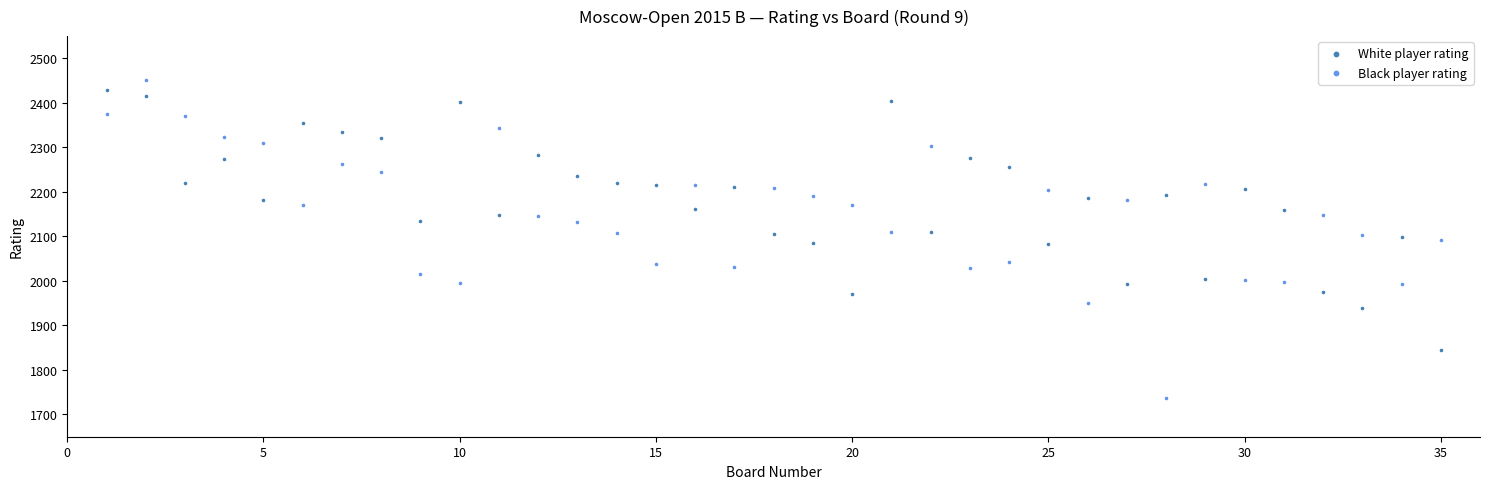

Which series has the widest spread of Y values?

Black player rating